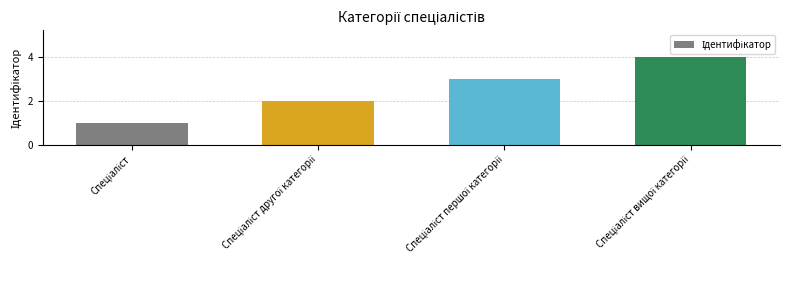

What is the sum of all values?

10